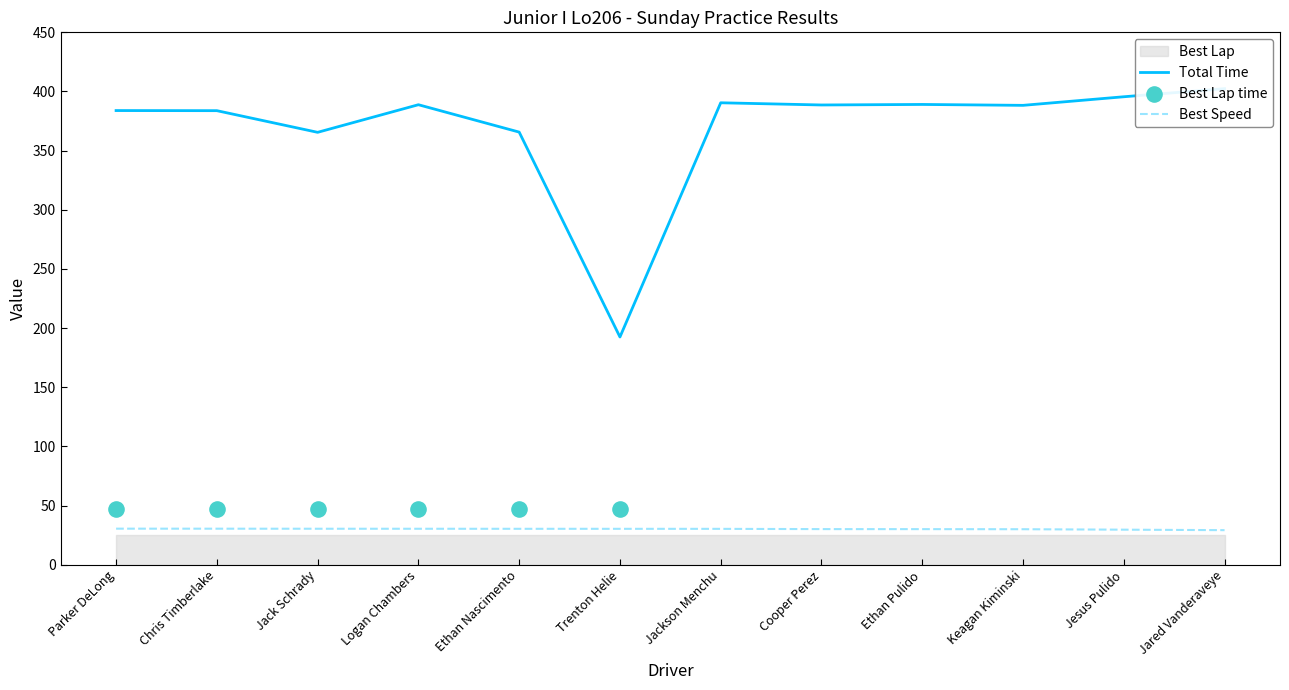

Is it true that Best Speed equals 29.7 at Jesus Pulido?

True